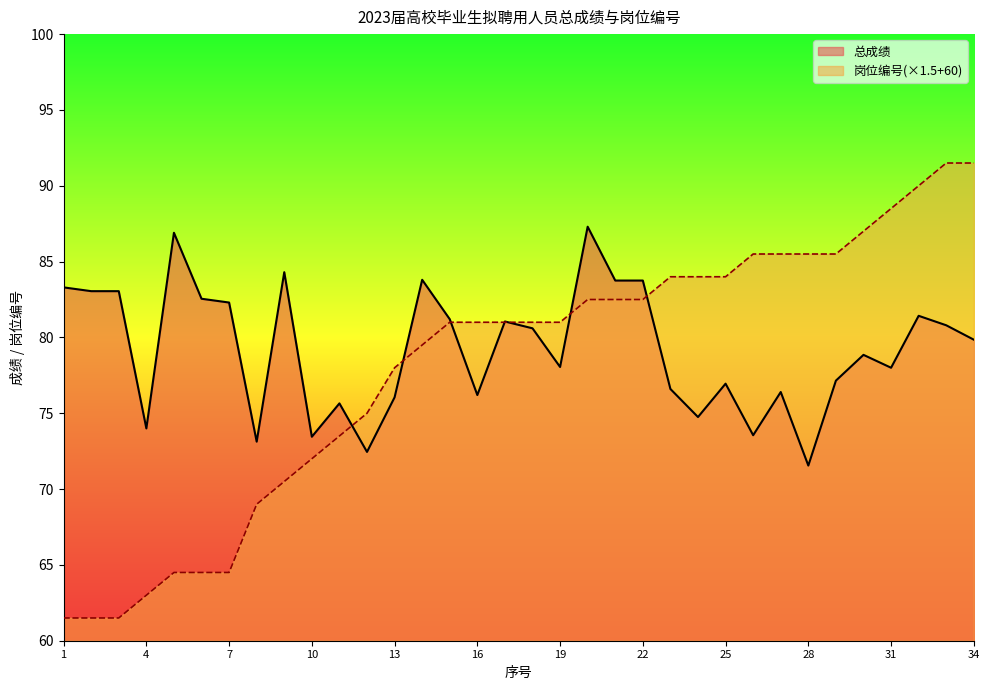

What is the average value of the 总成绩 series?

79.2